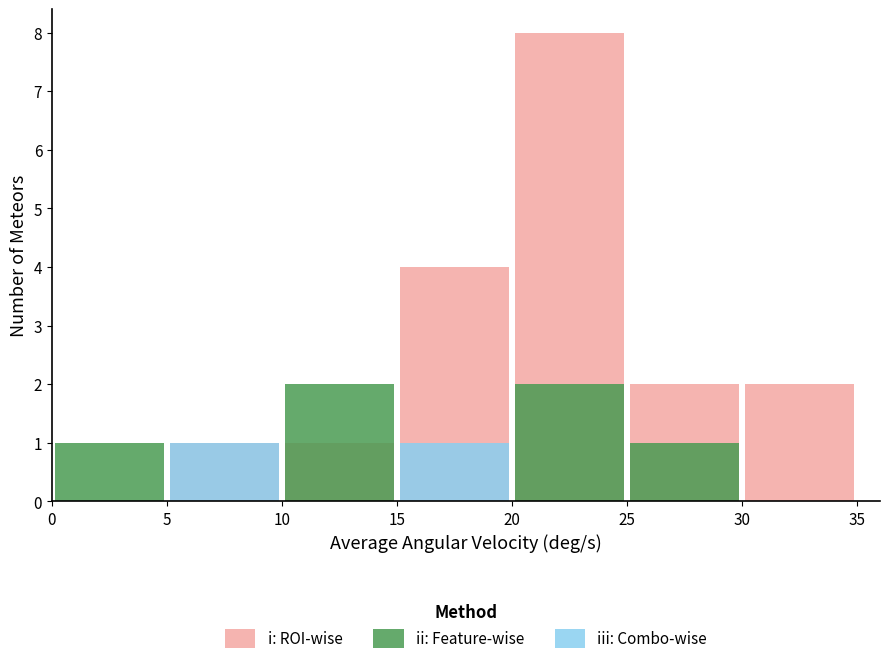

How many ii: Feature-wise values are between 0 and 2?

7